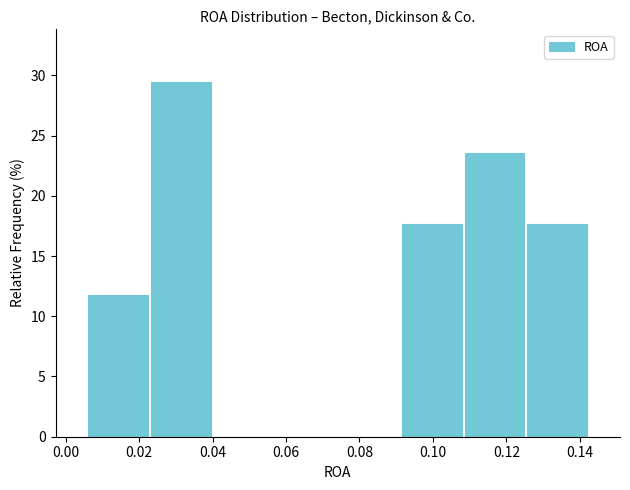

Reading left to right, list every bar in this chart as the range it spans on the x-axis followed by its height. Neither the bar edges nor the heights are printed on the chart, so give them approximately, as read against the axes.

0.006 to 0.022: 12.0
0.022 to 0.040: 29.5
0.040 to 0.058: 0
0.058 to 0.074: 0
0.074 to 0.092: 0
0.092 to 0.108: 17.5
0.108 to 0.126: 23.5
0.126 to 0.142: 17.5